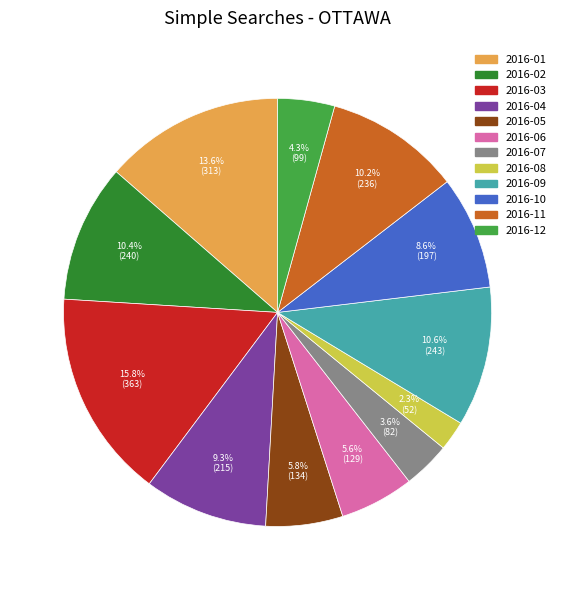

What is the largest slice in the pie chart?

2016-03